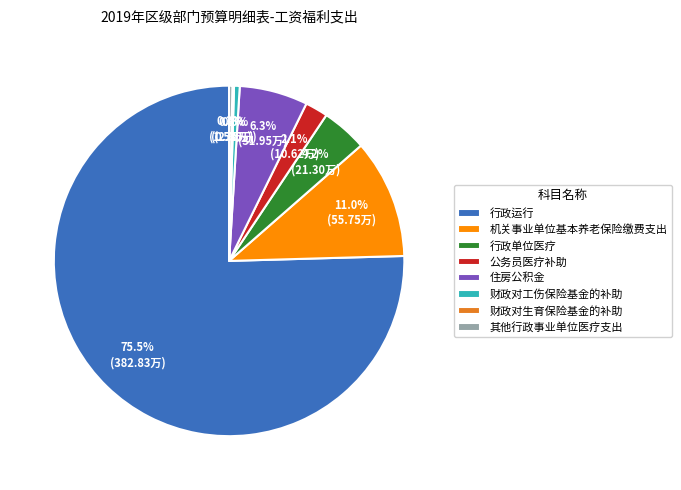

What is the majority slice?

行政运行